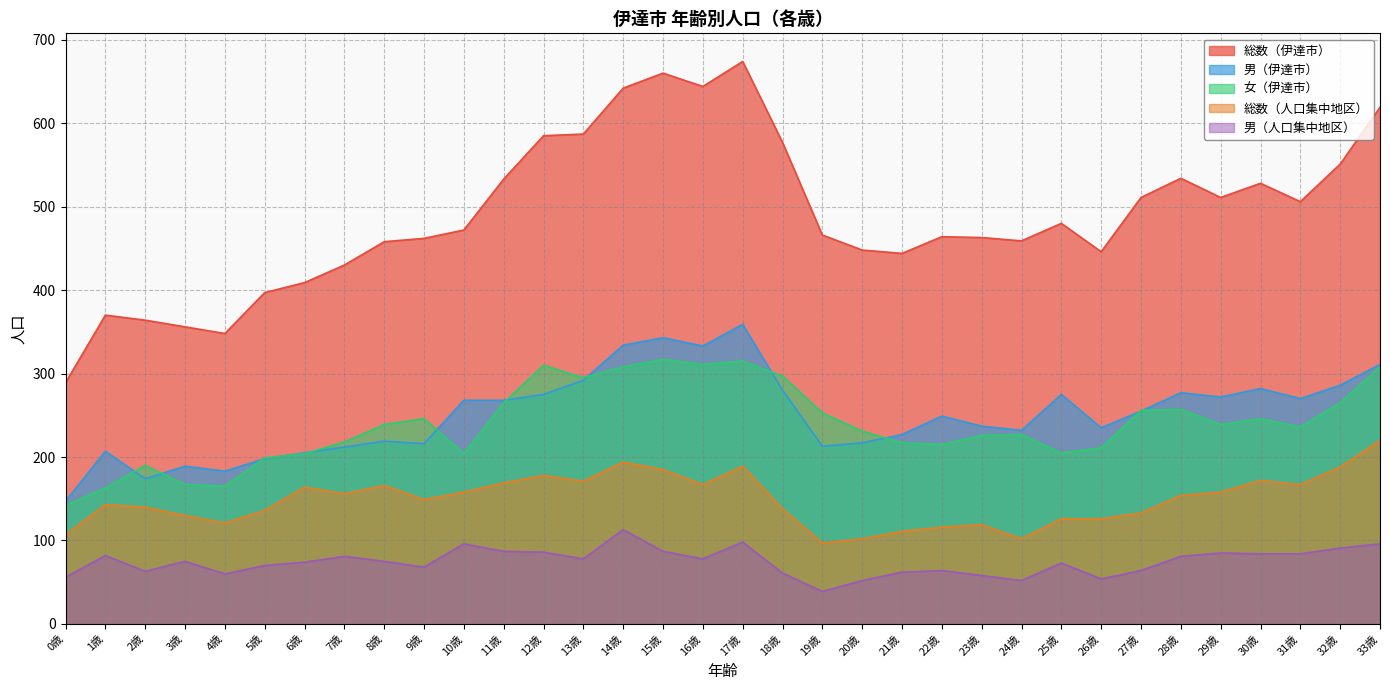

What position from the left is 17歳?

18